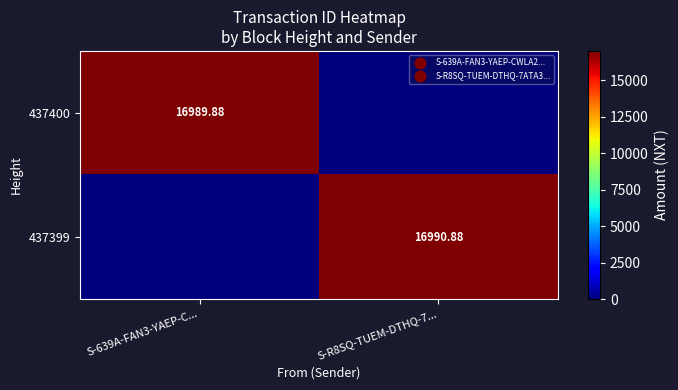

What is the maximum value for 437399?

16990.9